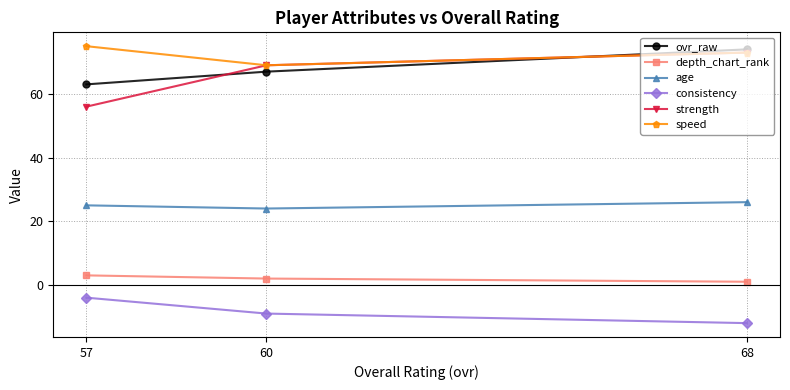

True or false: ovr_raw has a value of 19 at 57.

False